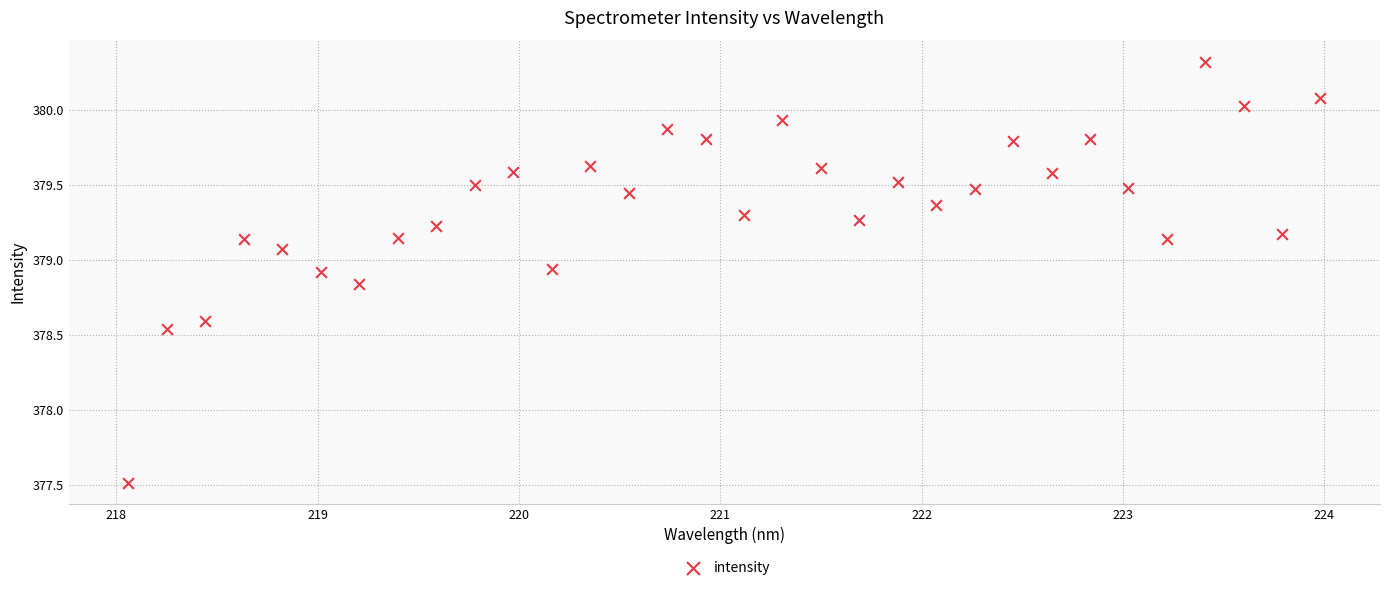

What Y value in the scatter plot is closest to 378?

377.5